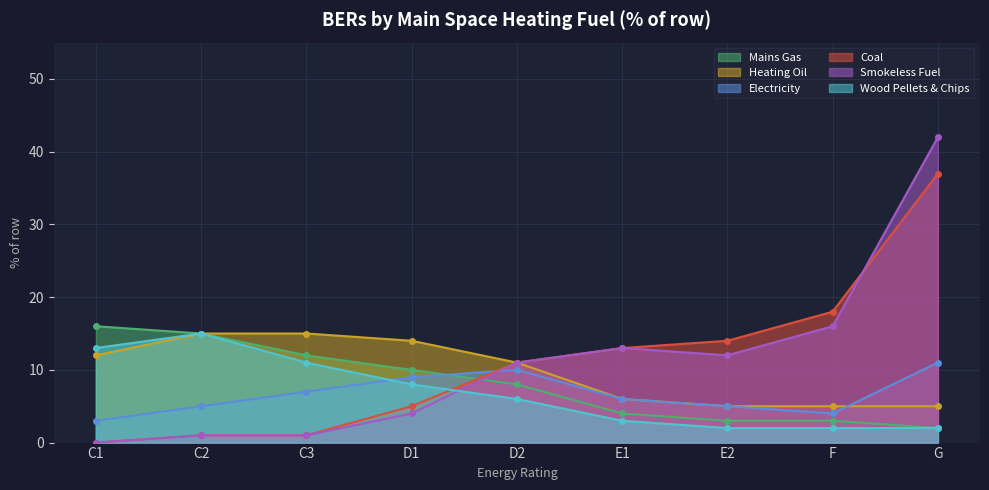

What are all the series names shown in the legend?

Mains Gas, Heating Oil, Electricity, Coal, Smokeless Fuel, Wood Pellets & Chips